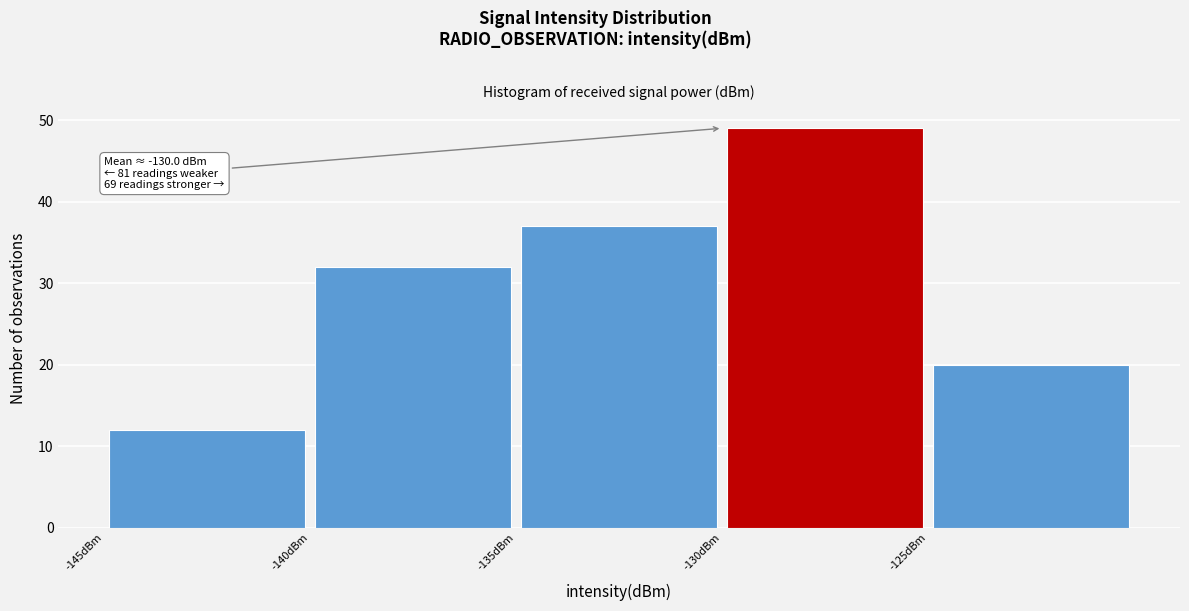

Over which range of the x-axis is the bar tallest?

-130 to -125